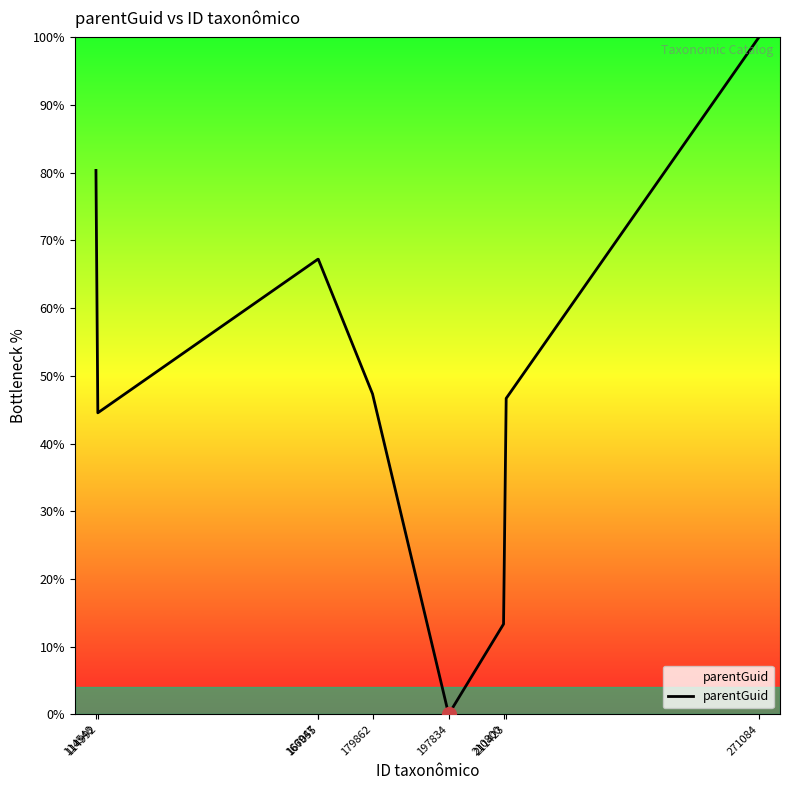

What is the greatest value displayed?

100.0